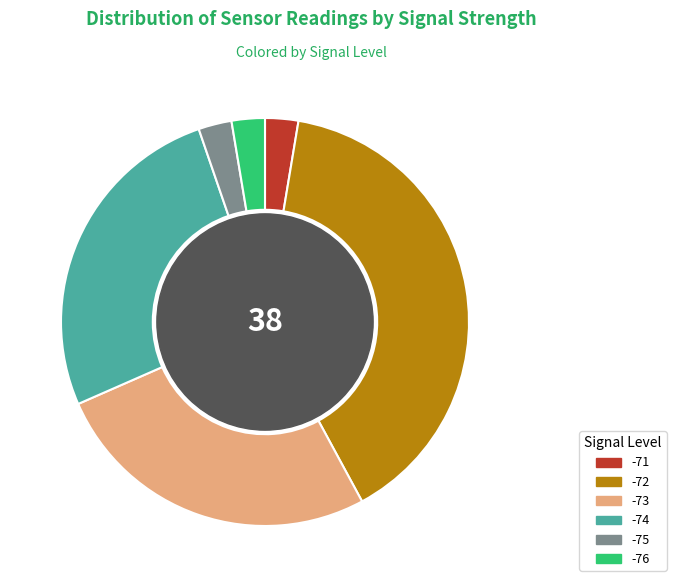

Combined, do -74 and -73 account for over 50%?

Yes